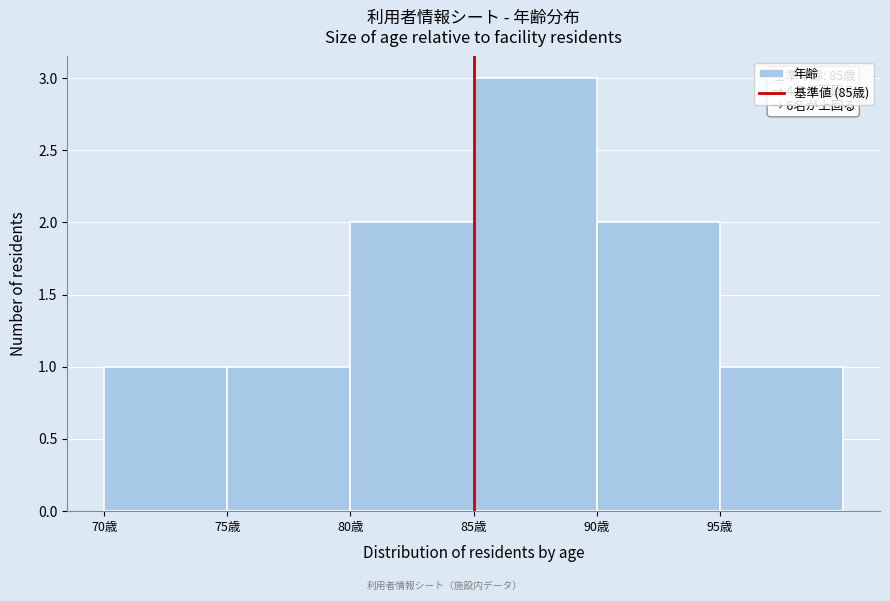

Over which range of the x-axis is the bar tallest?

85 to 90